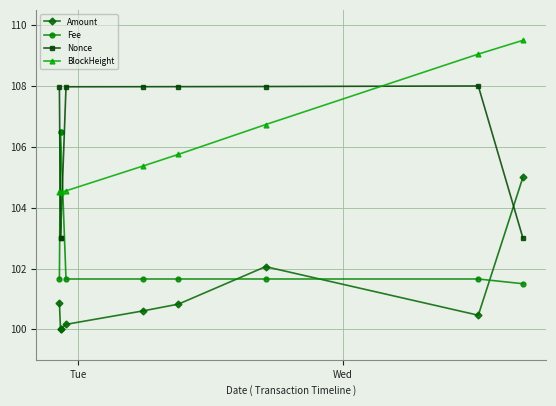

What are all the series names shown in the legend?

Amount, Fee, Nonce, BlockHeight